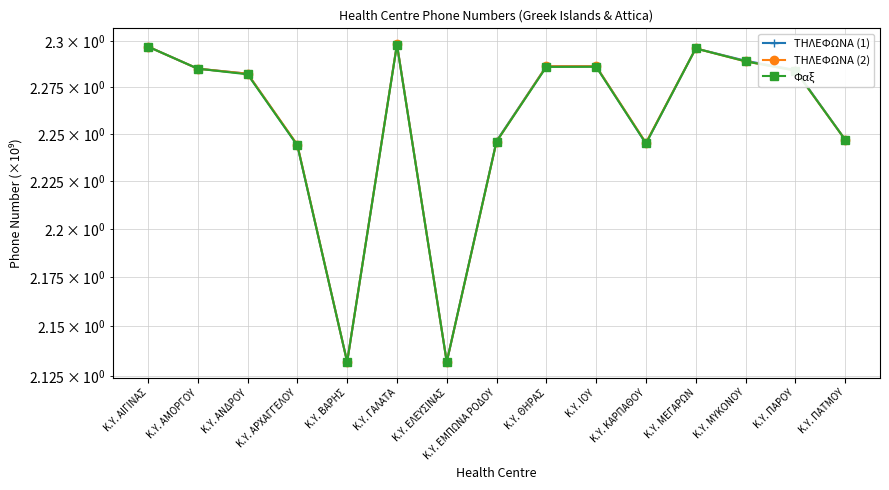

True or false: ΤΗΛΕΦΩΝΑ (1) has a value of 0.6 at Κ.Υ. ΓΑΛΑΤΑ.

False